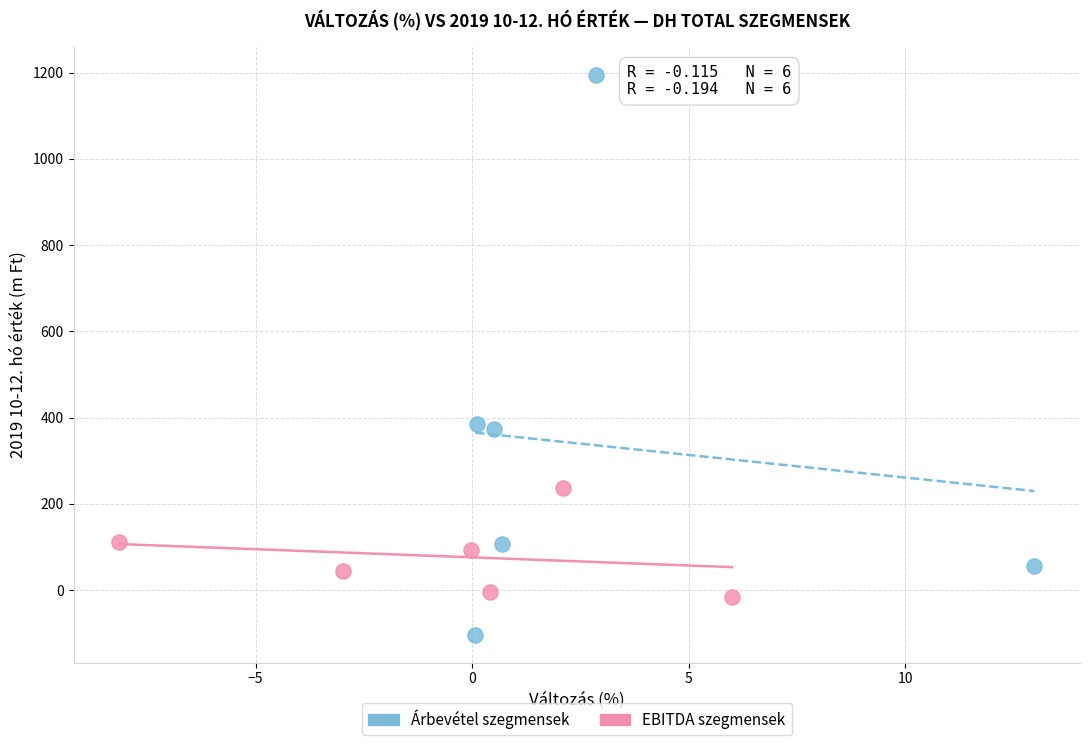

Which series reaches the maximum Y coordinate?

Árbevétel szegmensek